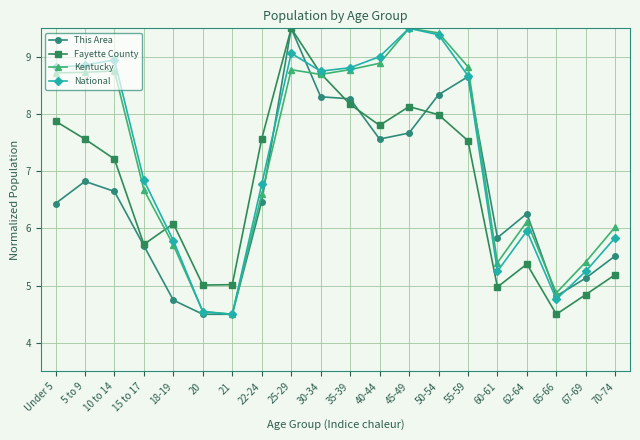

What is the value of the Fayette County point at the 18th from the left?

4.5